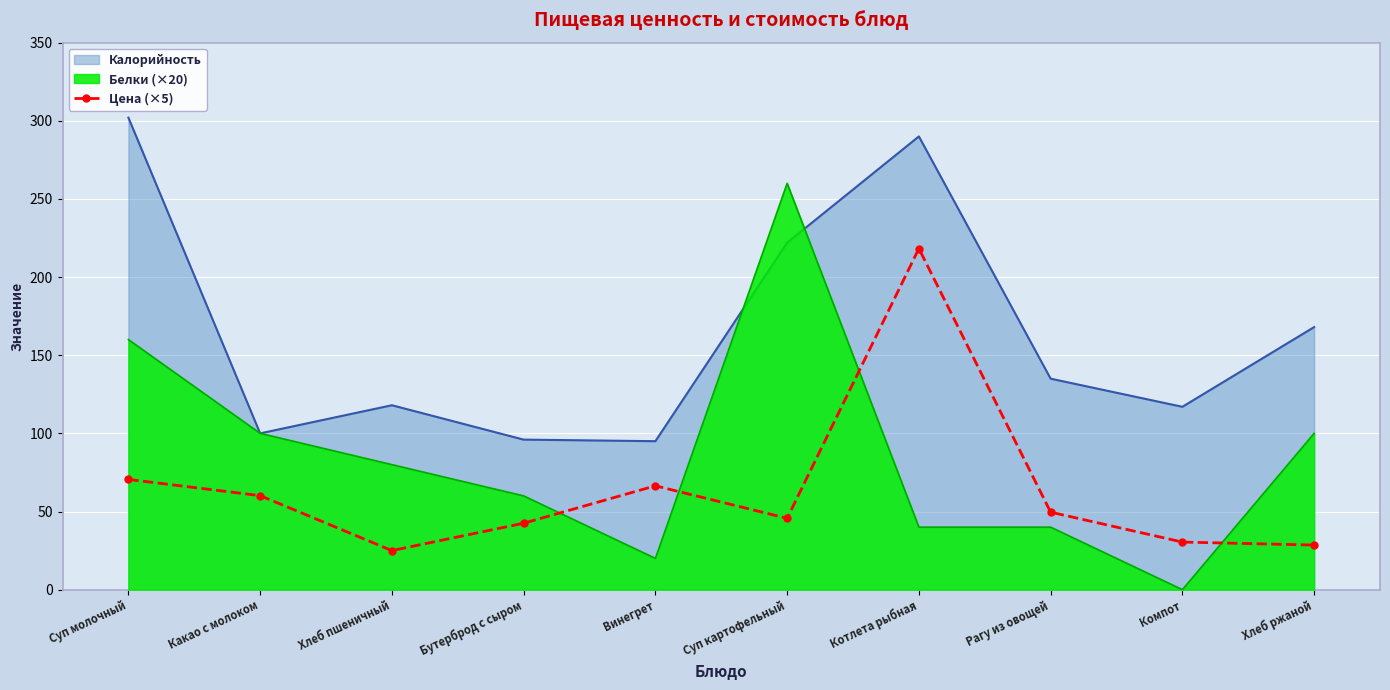

At which label does the data first exceed 49?

Суп молочный